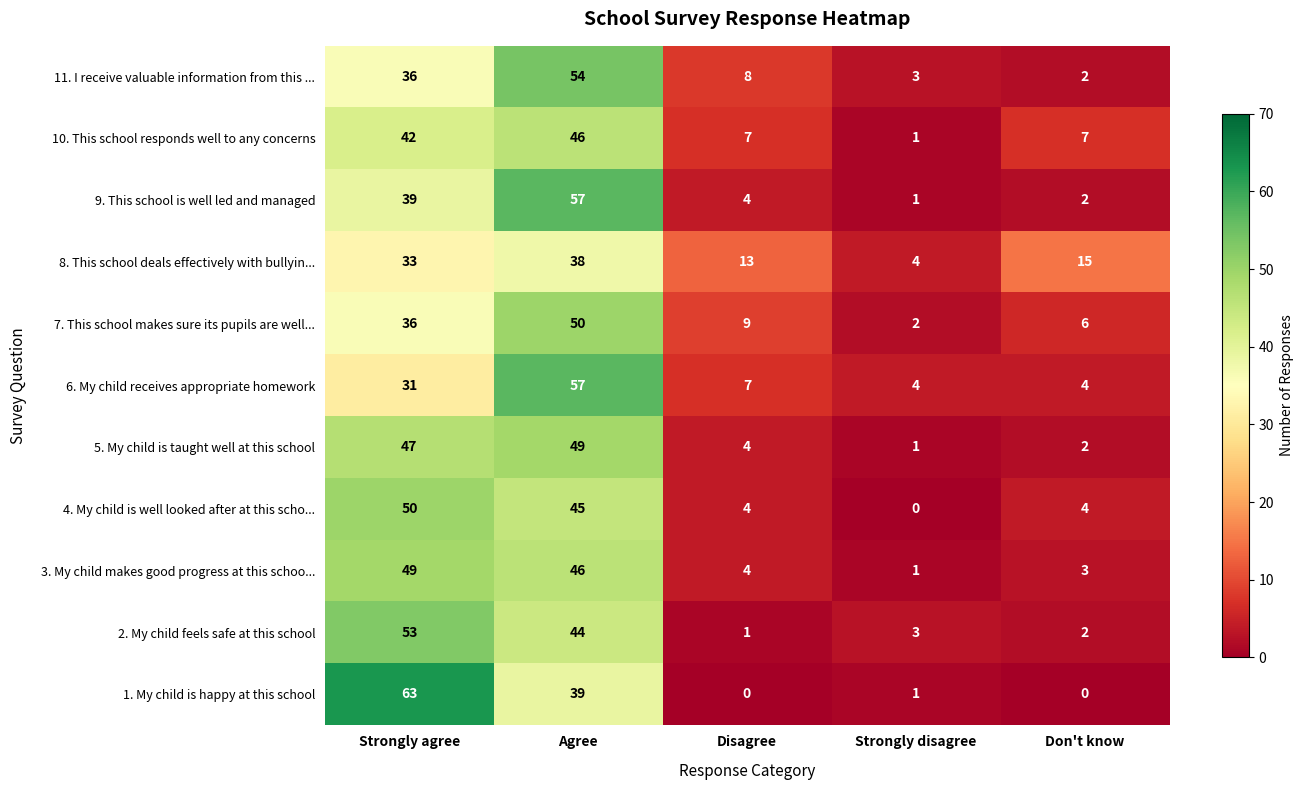

Which label corresponds to the largest value in the chart?

Strongly agree